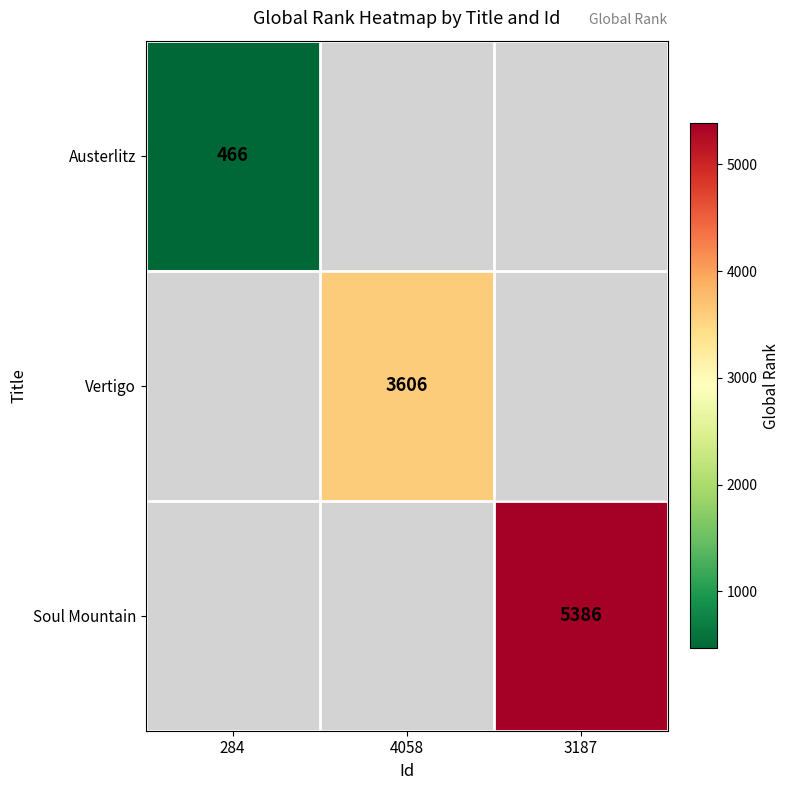

How many categories are shown in the chart?

3